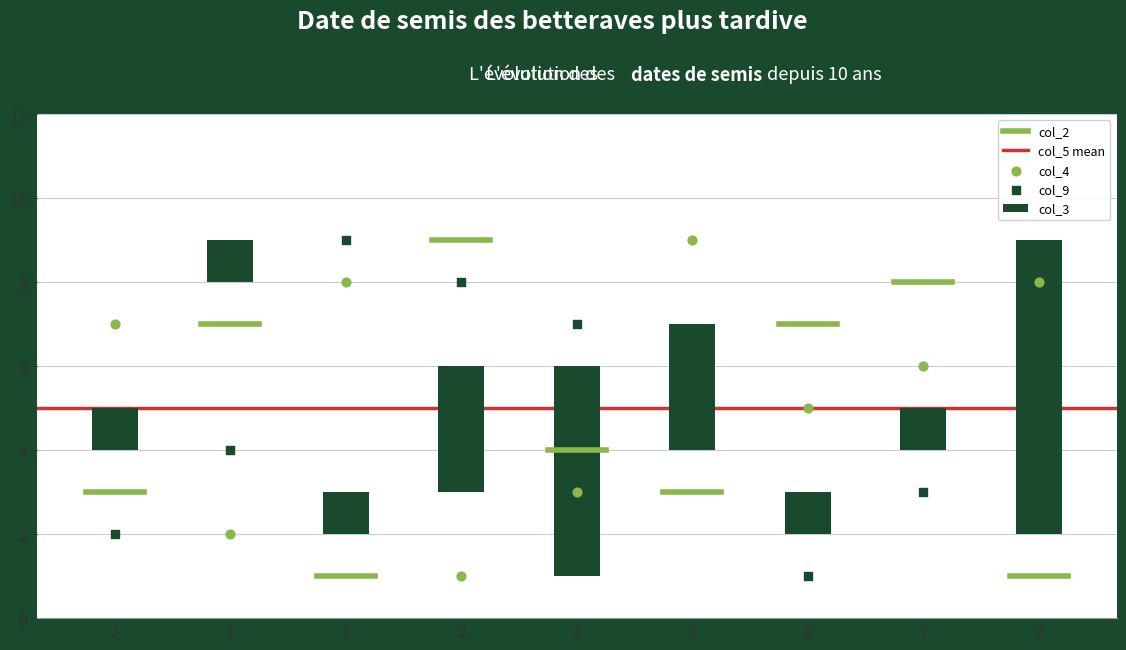

Is the value of col_3 at 3 greater than the value of col_9 at 9?

Yes